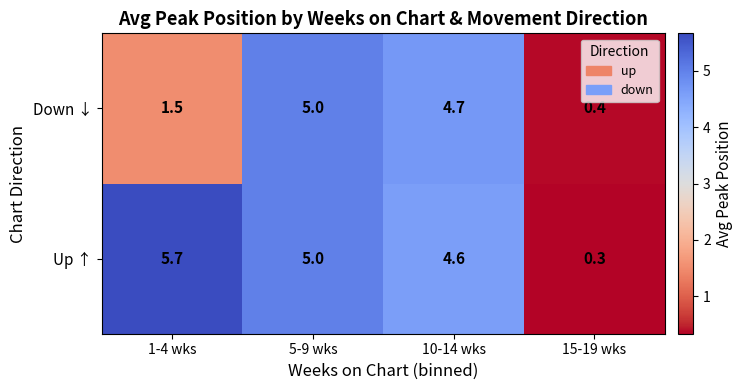

Rank the series by their average value, from highest to lowest.

Up ↑, Down ↓